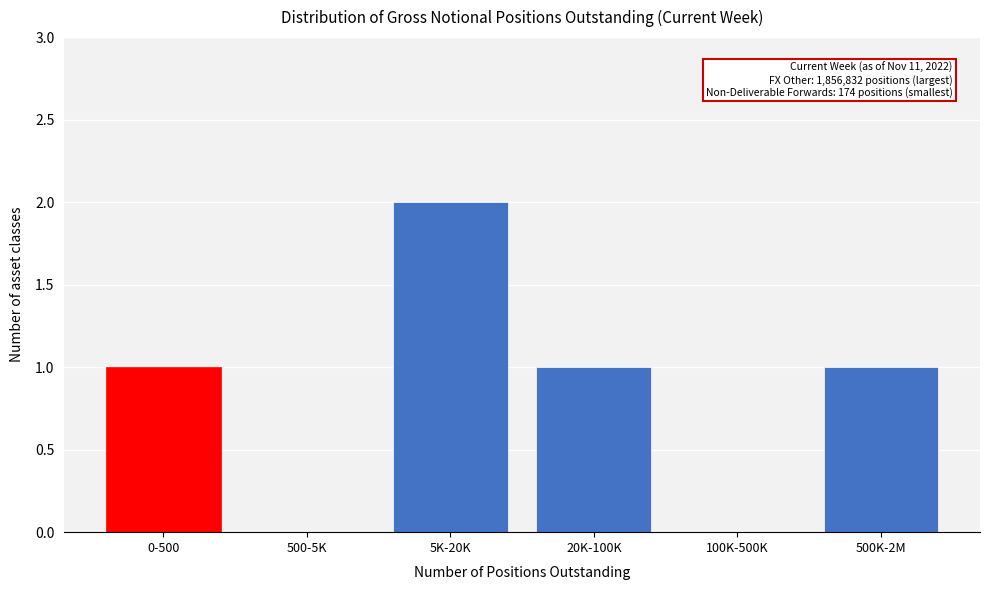

Reading right to left, list all the values displayed in this chart.

500K-2M=1	100K-500K=0	20K-100K=1	5K-20K=2	500-5K=0	0-500=1